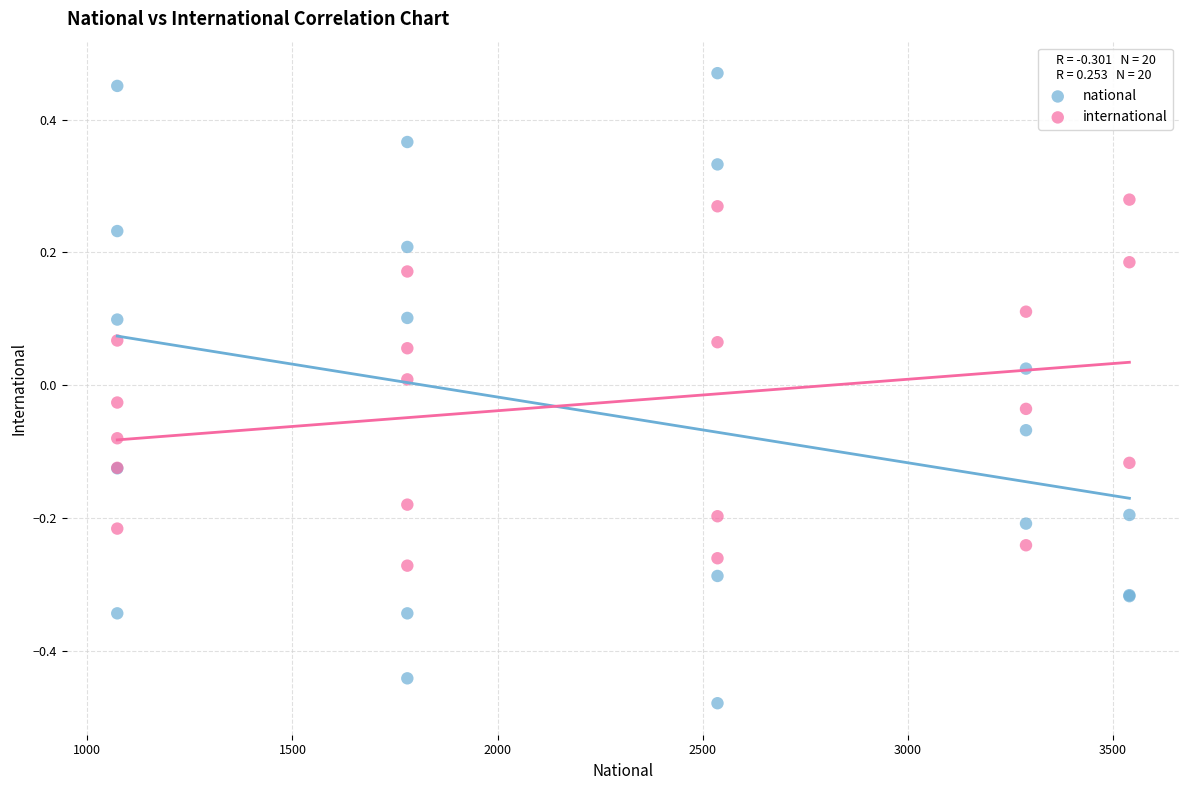

Which series reaches the minimum Y coordinate?

national